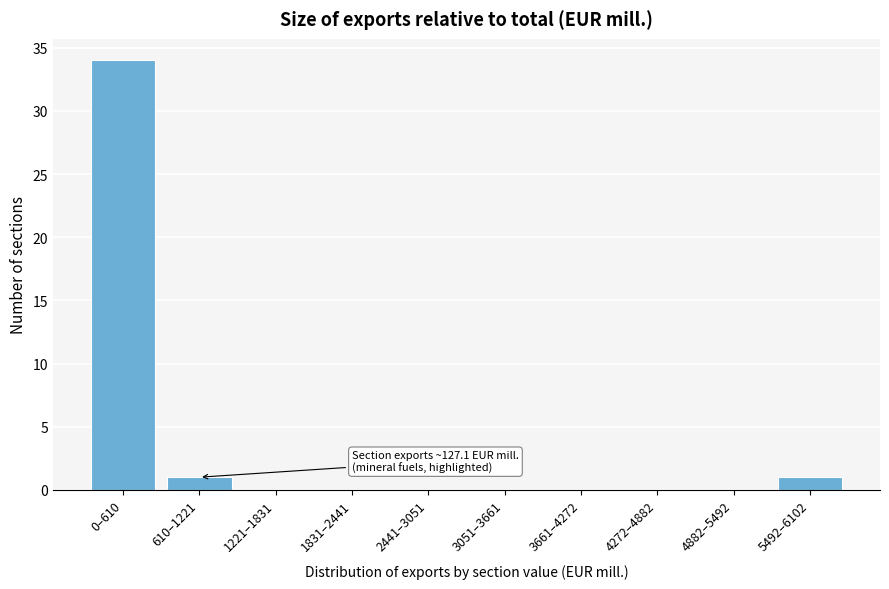

Reading left to right, transcribe all the data shown in this chart.

0–610=34	610–1221=1	1221–1831=0	1831–2441=0	2441–3051=0	3051–3661=0	3661–4272=0	4272–4882=0	4882–5492=0	5492–6102=1